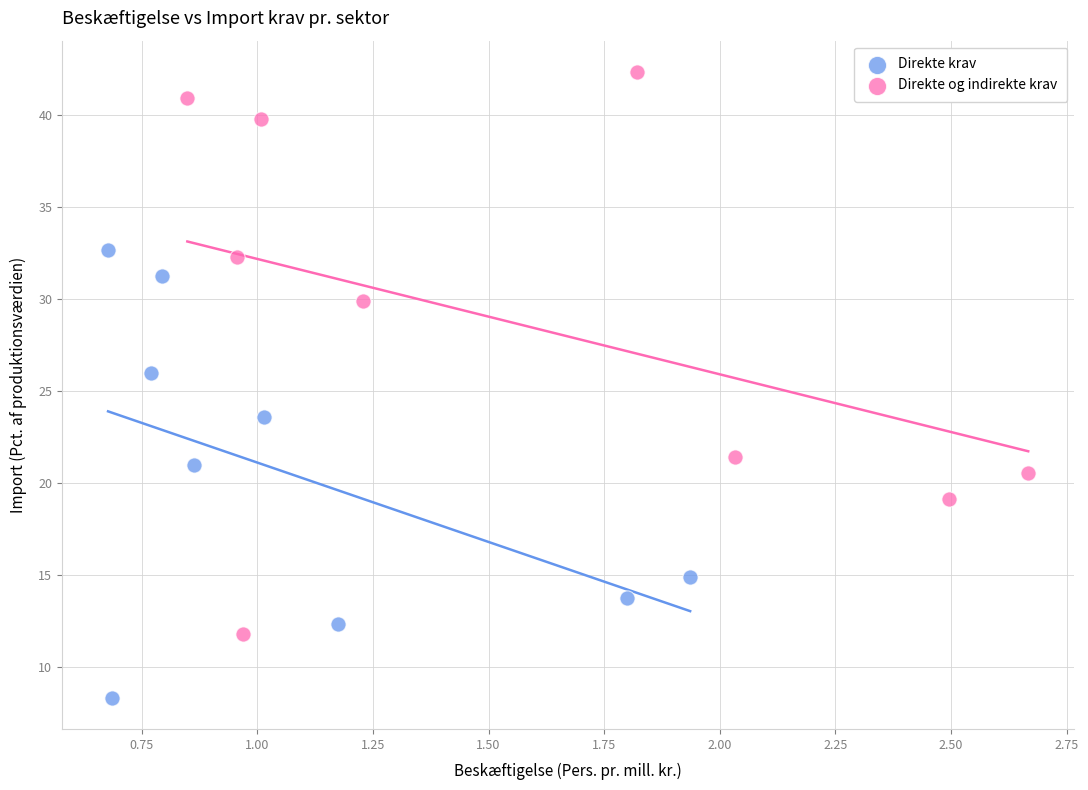

Which series reaches the minimum Y coordinate?

Direkte krav